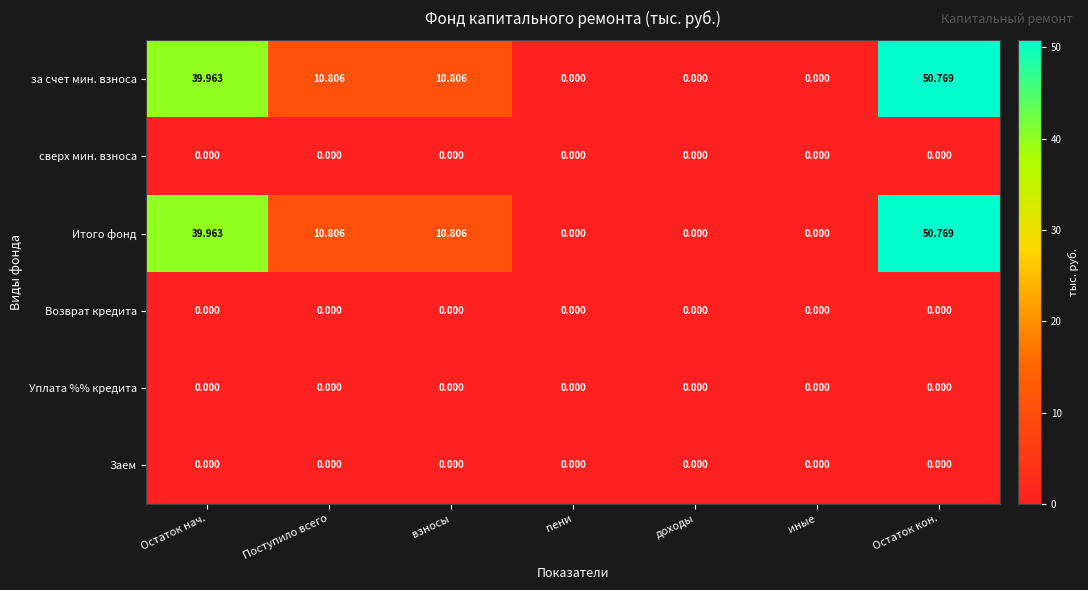

Which label corresponds to the largest value in the chart?

Остаток кон.